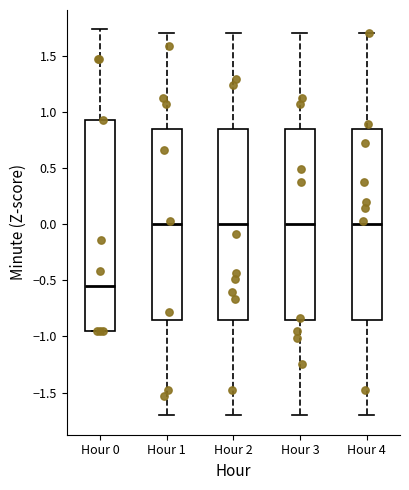

Where does the median line of the box for Hour 4 sit on the y-axis? The values are not printed on the chart, so give them approximately, as read against the axis.

0.00